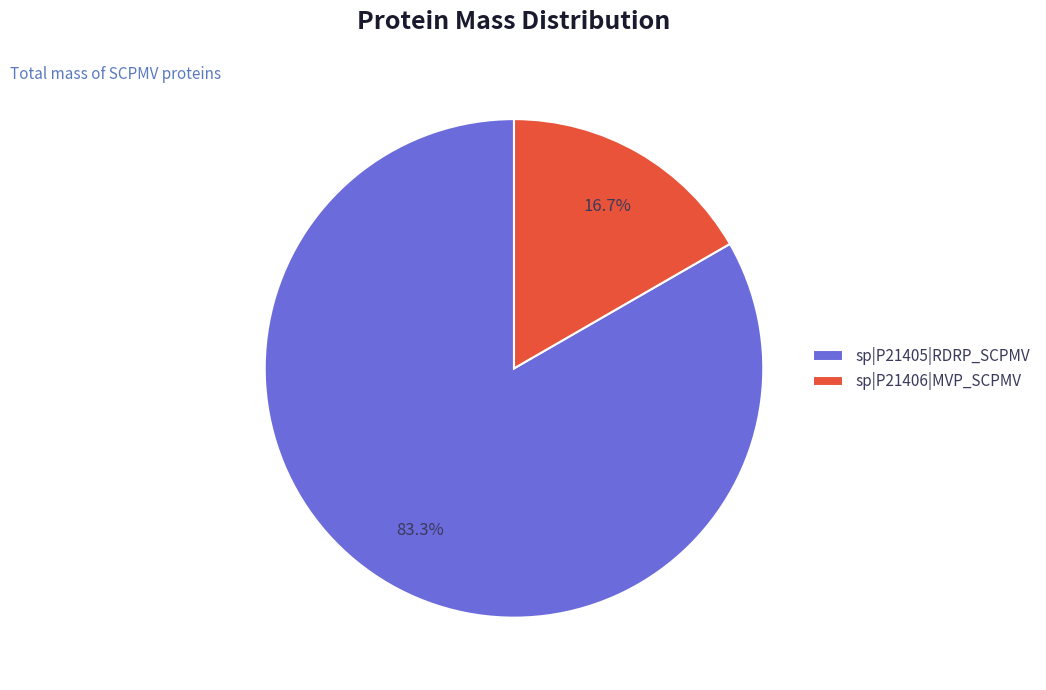

Rank the categories by value from highest to lowest.

sp|P21405|RDRP_SCPMV, sp|P21406|MVP_SCPMV